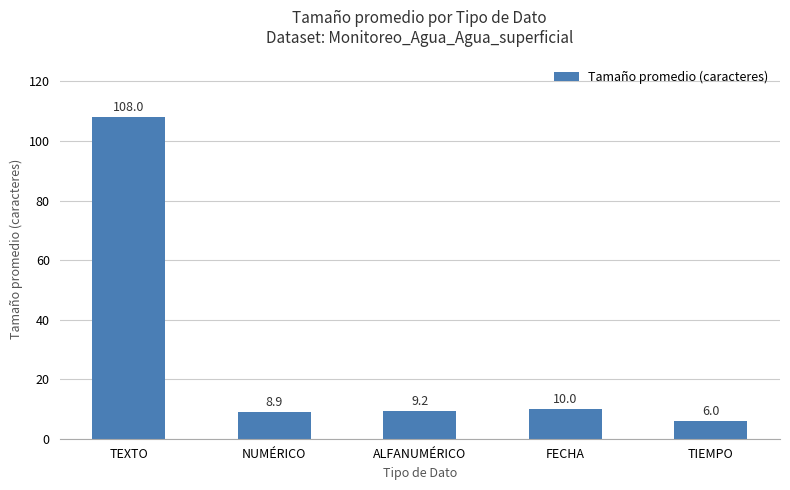

True or false: the data shows 13.0 at NUMÉRICO.

False